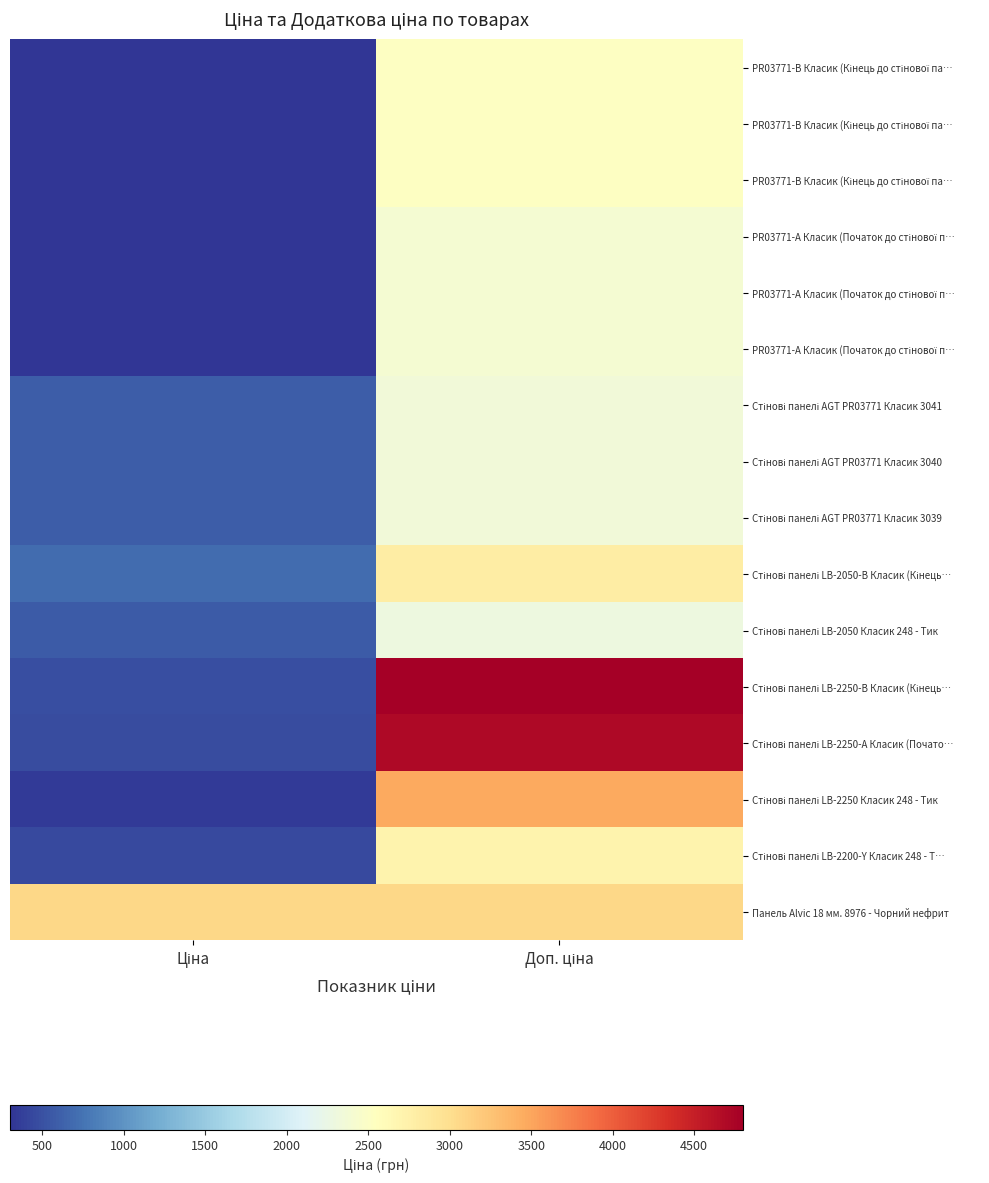

How many series are shown in this chart?

16